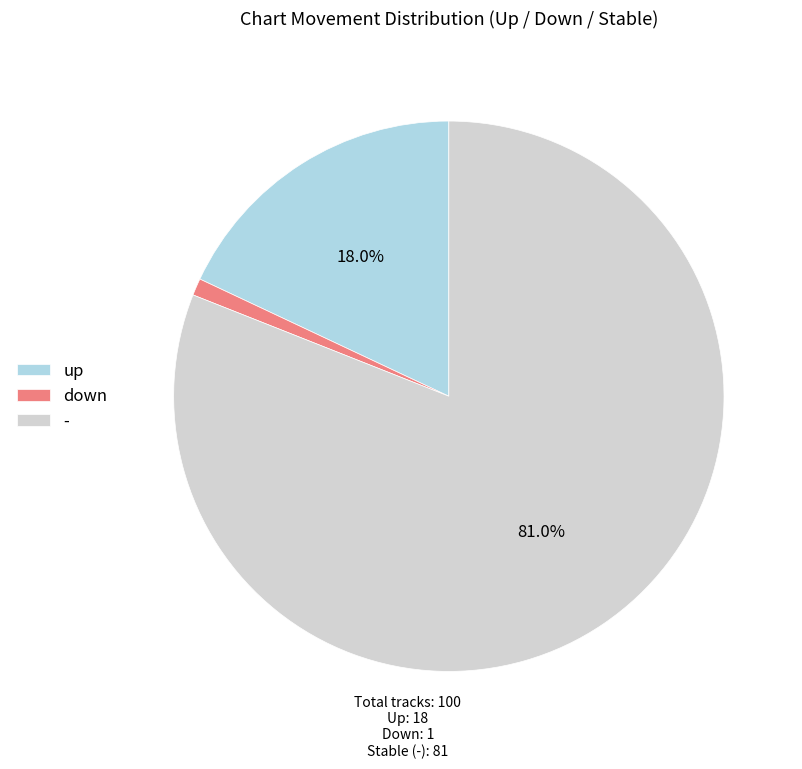

Which has a higher value, down or -?

-